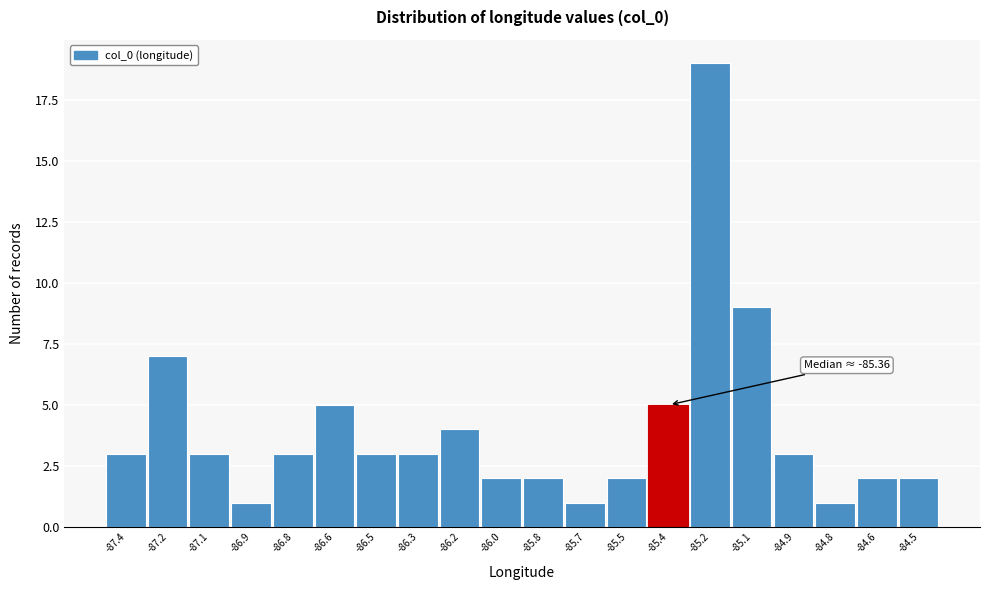

Reading left to right, extract all data points from this chart.

-87.4=3	-87.2=7	-87.1=3	-86.9=1	-86.8=3	-86.6=5	-86.5=3	-86.3=3	-86.2=4	-86.0=2	-85.8=2	-85.7=1	-85.5=2	-85.4=5	-85.2=19	-85.1=9	-84.9=3	-84.8=1	-84.6=2	-84.5=2